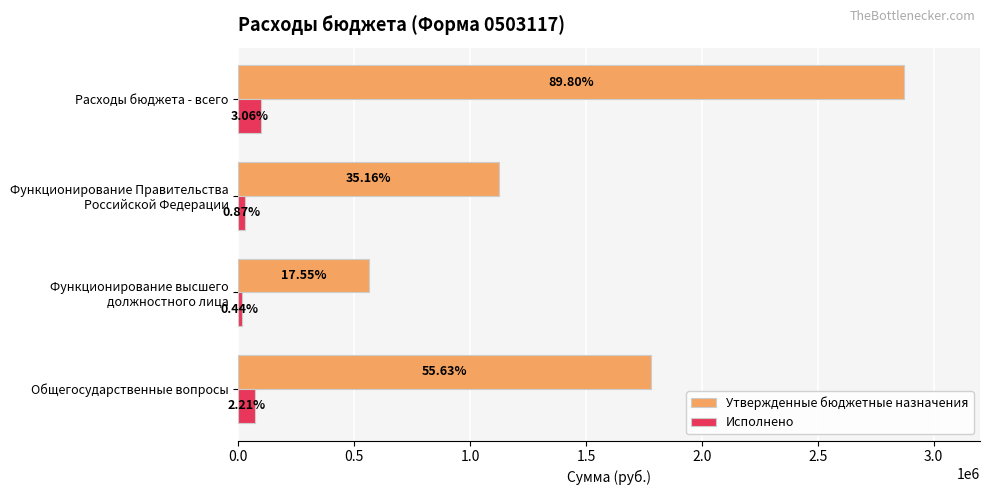

What are all the series names shown in the legend?

Утвержденные бюджетные назначения, Исполнено